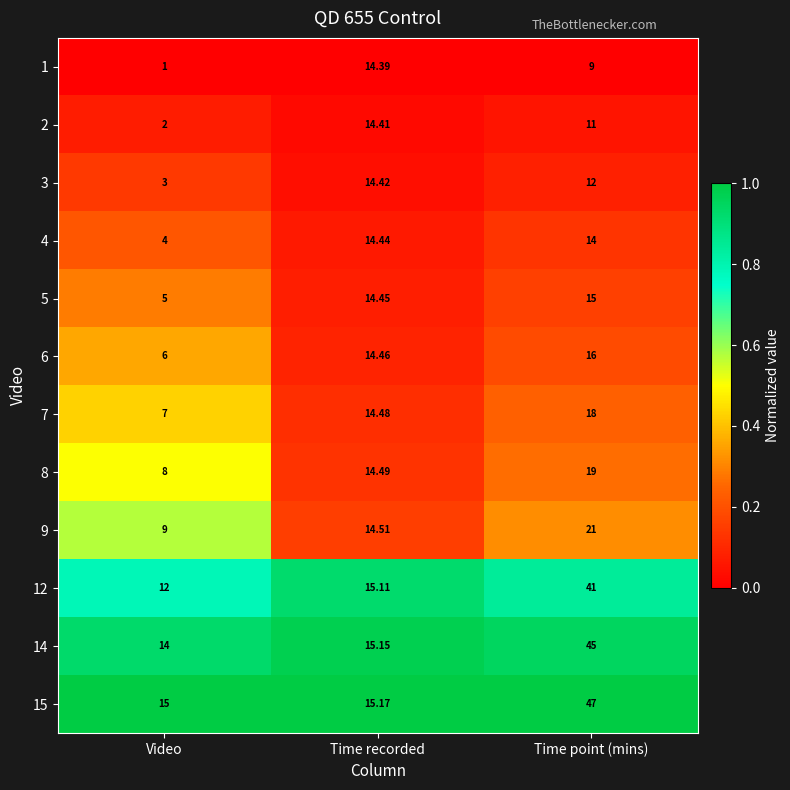

At which category is the sum across all series the highest?

Time point (mins)